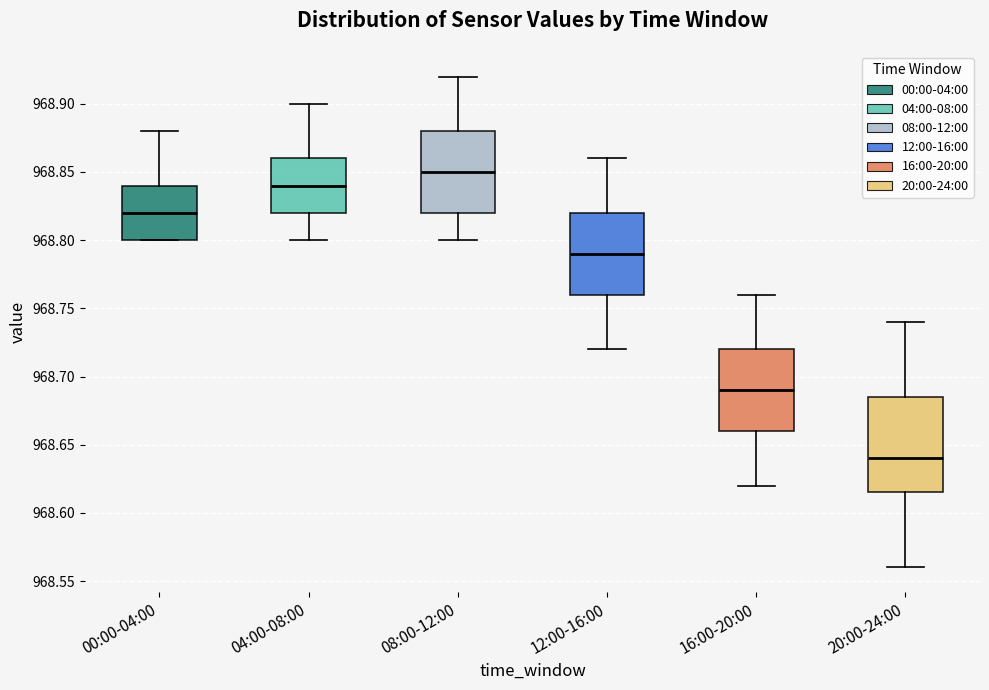

Reading left to right, transcribe this box plot: for each box, give where its median line is, the range the box spans, and where its two whiskers end, as read against the y-axis. The values are not printed on the chart, so give them approximately, as read against the axis.

00:00-04:00: median 968.820, box 968.800 to 968.840, whiskers 968.800 to 968.880
04:00-08:00: median 968.840, box 968.820 to 968.860, whiskers 968.800 to 968.900
08:00-12:00: median 968.850, box 968.820 to 968.880, whiskers 968.800 to 968.920
12:00-16:00: median 968.790, box 968.760 to 968.820, whiskers 968.720 to 968.860
16:00-20:00: median 968.690, box 968.660 to 968.720, whiskers 968.620 to 968.760
20:00-24:00: median 968.640, box 968.615 to 968.685, whiskers 968.560 to 968.740